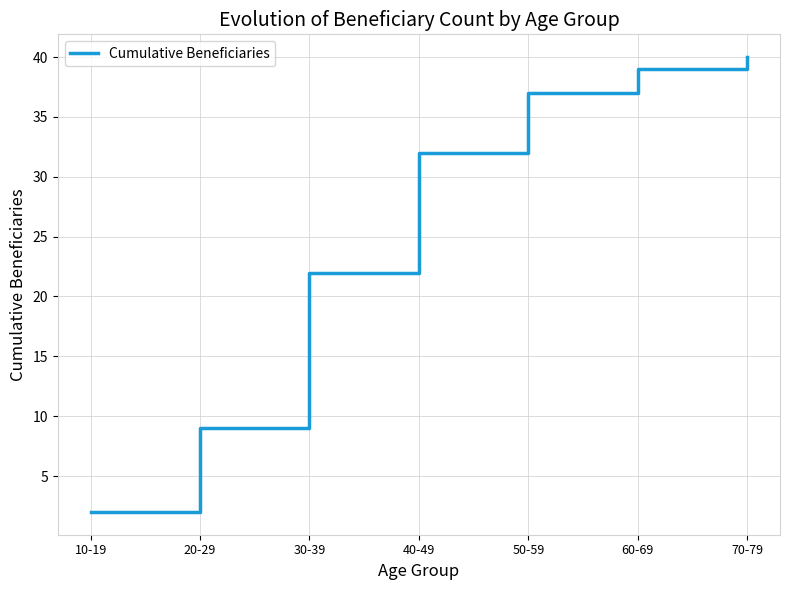

Rank the categories by value from highest to lowest.

70-79, 60-69, 50-59, 40-49, 30-39, 20-29, 10-19